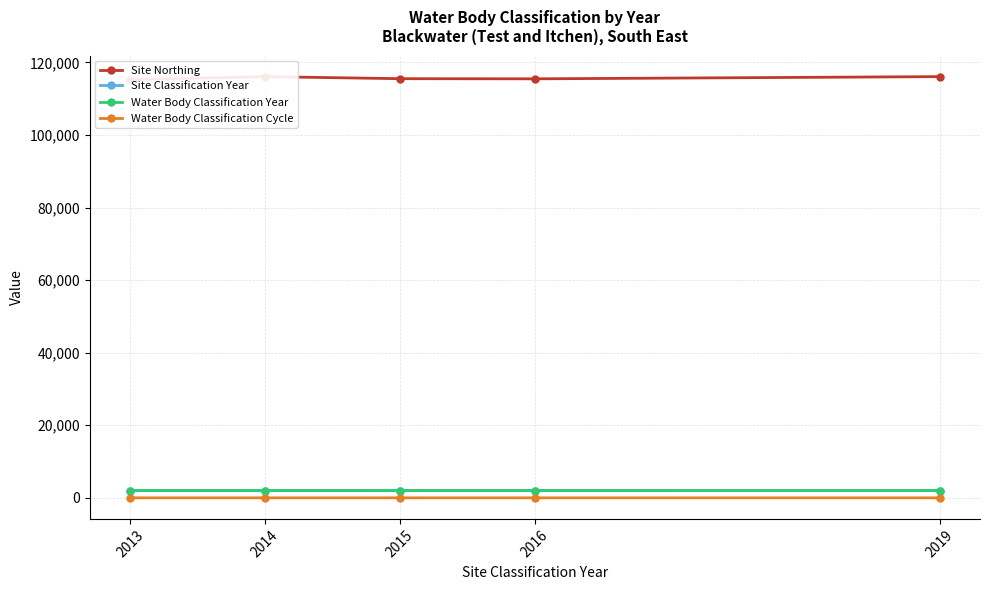

At which category does Site Northing reach its first local valley?

2016